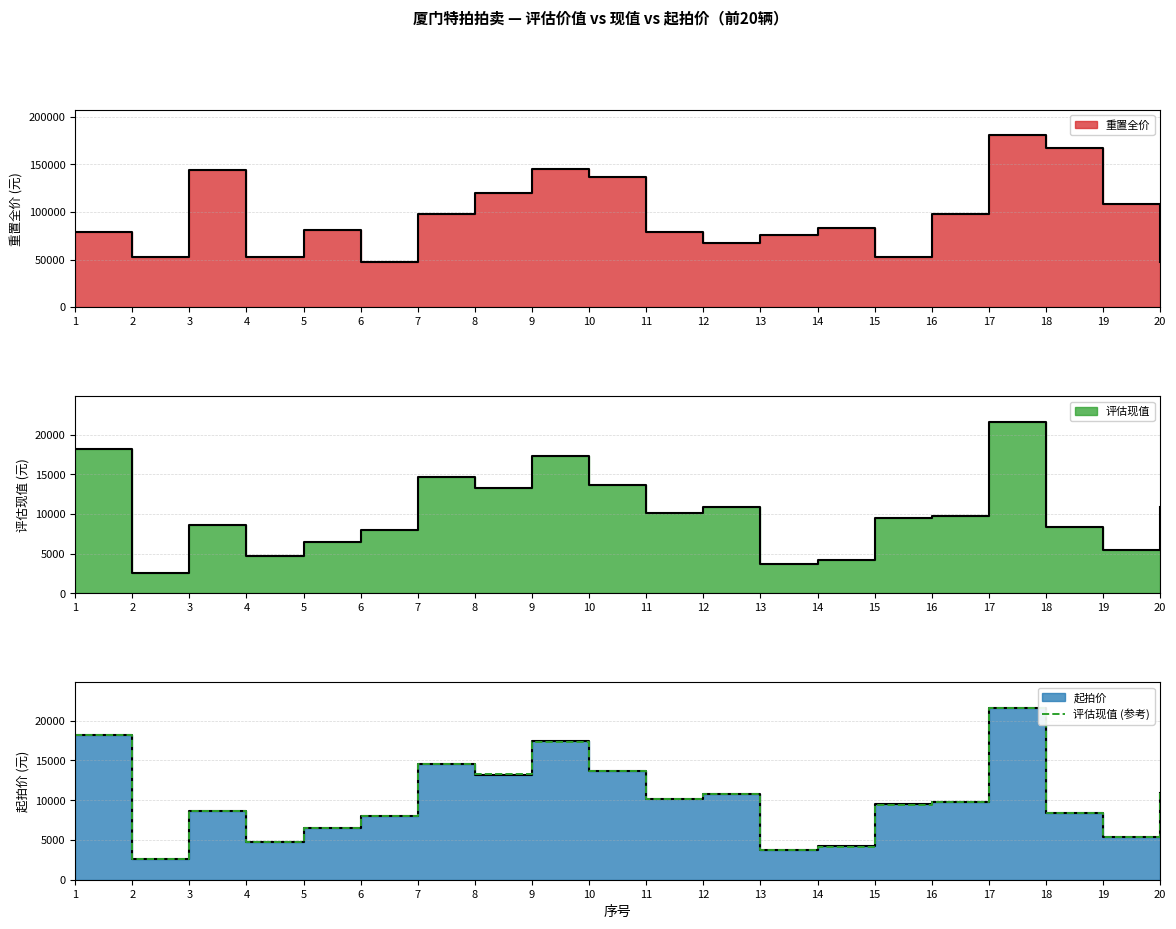

What is the value of the 2nd point from the left?

2628.8